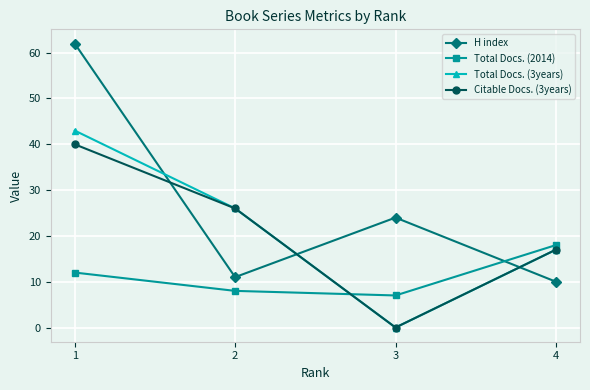

What is the average value of the Total Docs. (2014) series?

11